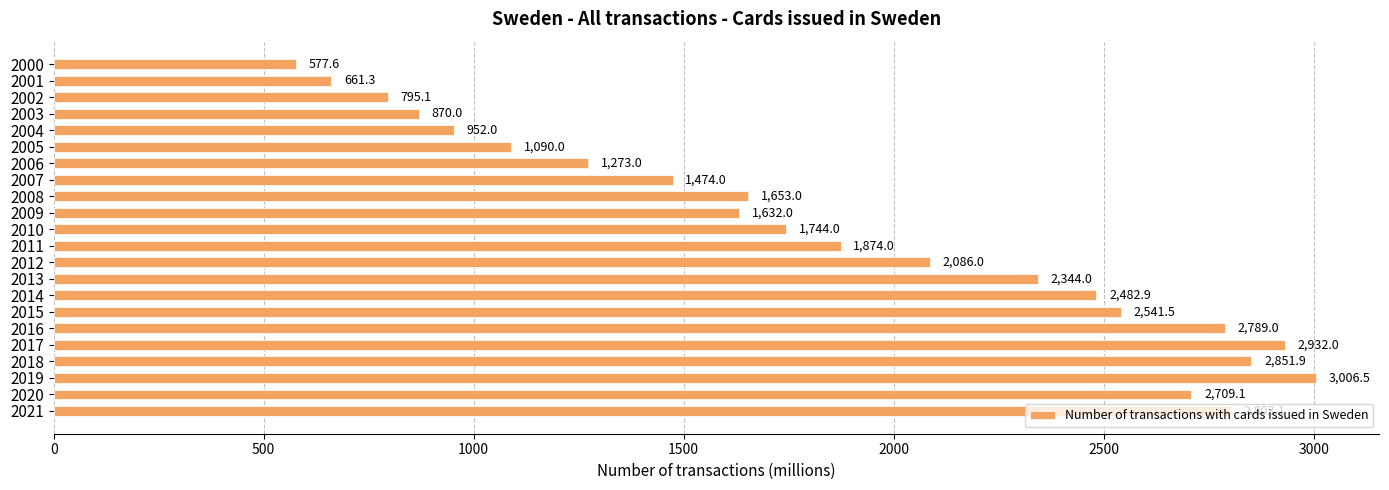

Count the number of categories in the chart.

22